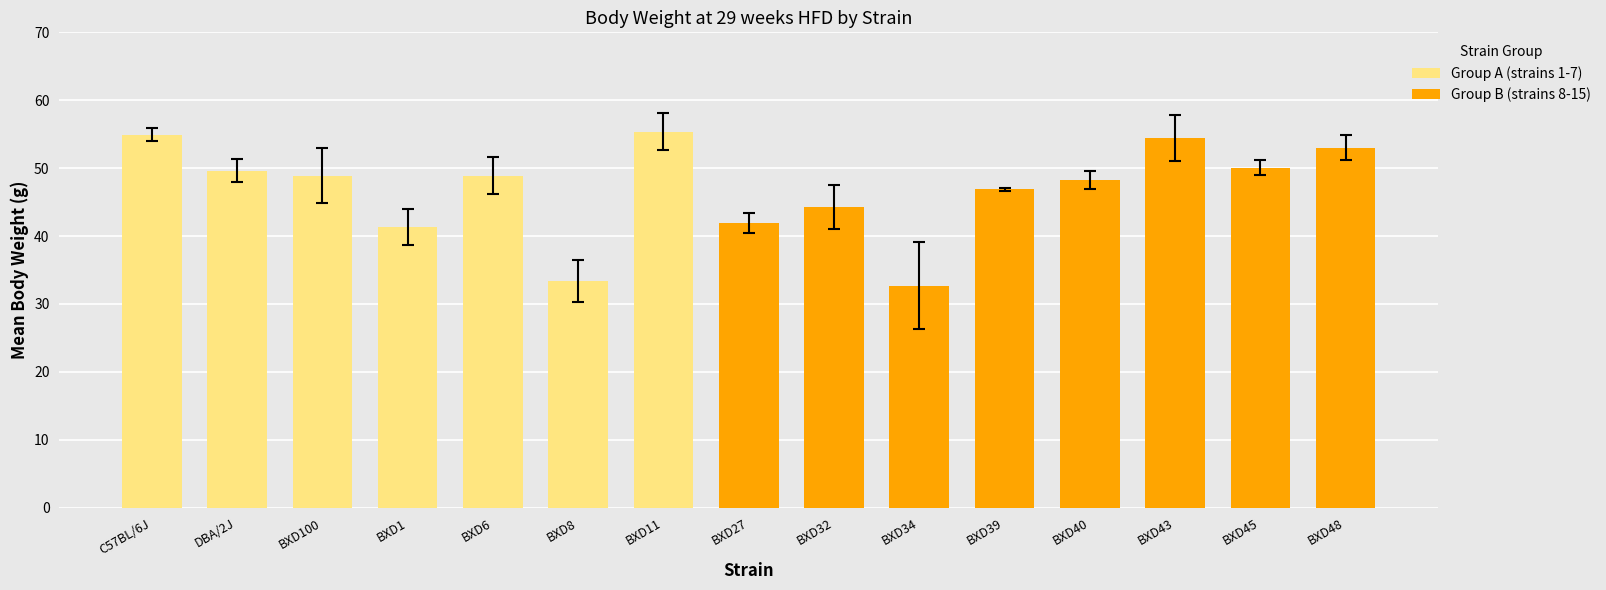

Reading left to right, extract all data points from this chart.

mean: C57BL/6J=54.9	DBA/2J=49.6	BXD100=48.9	BXD1=41.4	BXD6=48.9	BXD8=33.4	BXD11=55.4	BXD27=41.9	BXD32=44.3	BXD34=32.7	BXD39=46.9	BXD40=48.2	BXD43=54.4	BXD45=50.0	BXD48=53.0
sd: C57BL/6J=2.1	DBA/2J=3.7	BXD100=10.7	BXD1=5.9	BXD6=6.1	BXD8=6.1	BXD11=4.7	BXD27=3.2	BXD32=6.5	BXD34=11.1	BXD39=0.5	BXD40=2.9	BXD43=7.5	BXD45=2.5	BXD48=4.1